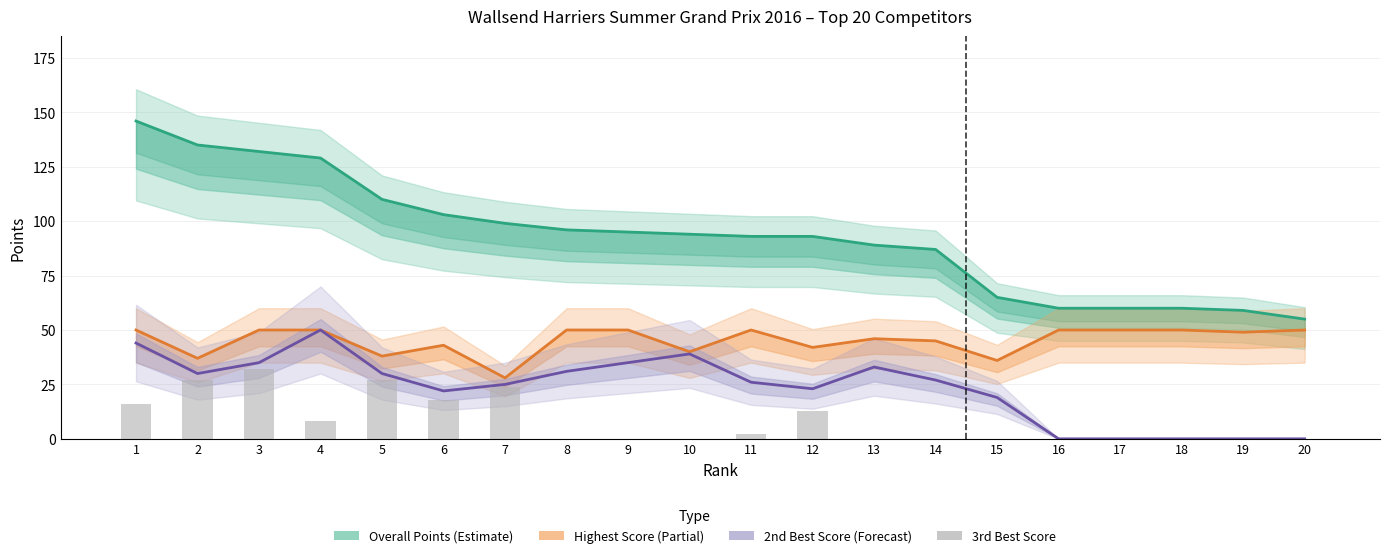

Between 6 and 5, which is larger?

5